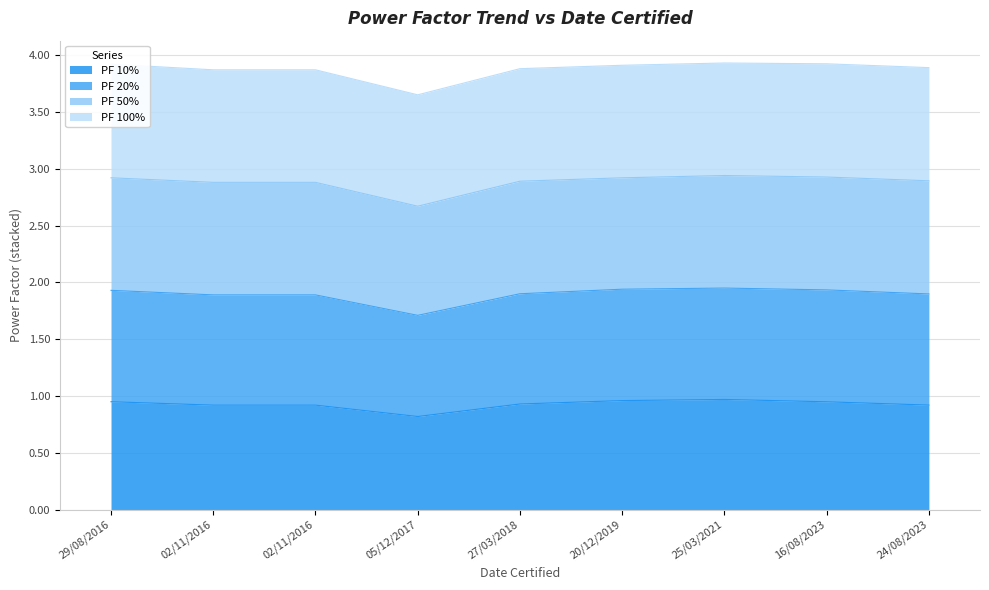

What is the minimum value for PF 10%?

0.8